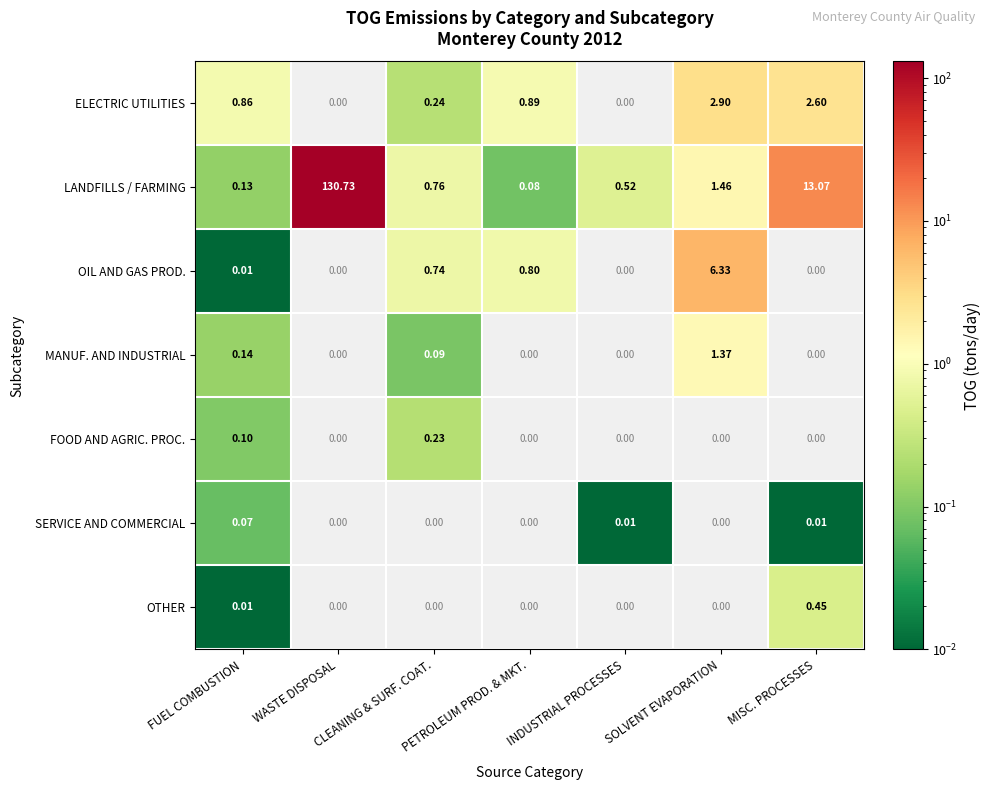

Which series has the largest range (max minus min)?

LANDFILLS / FARMING